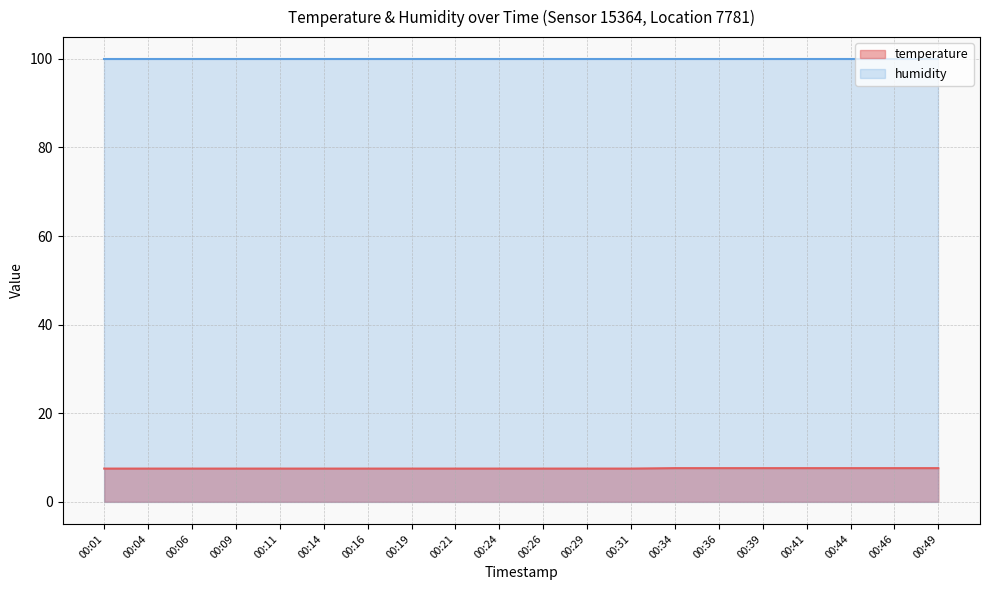

Rank the categories by value from highest to lowest.

00:34, 00:36, 00:39, 00:41, 00:44, 00:46, 00:49, 00:01, 00:04, 00:06, 00:09, 00:11, 00:14, 00:16, 00:19, 00:21, 00:24, 00:26, 00:29, 00:31